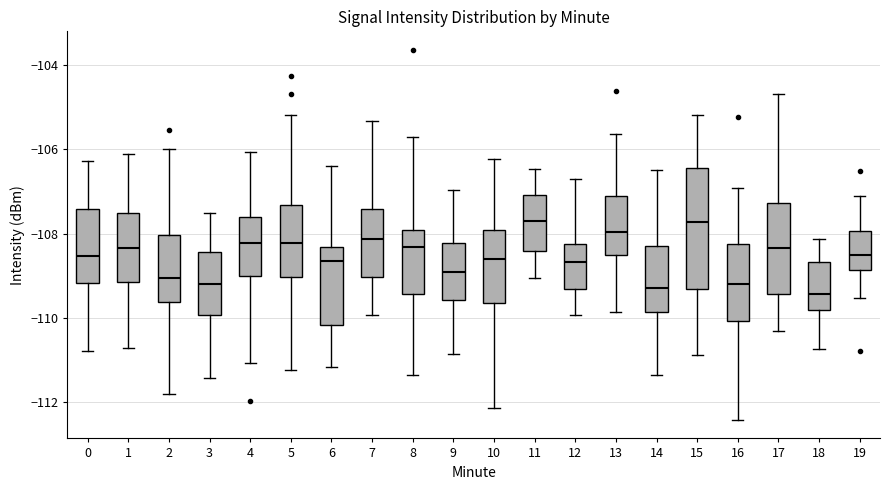

Reading left to right, read every box against the y-axis: the position of its median line, the range the box covers, and the ends of its whiskers. The values are not printed on the chart, so give them approximately, as read against the axis.

0: median -108.6, box -109.2 to -107.4, whiskers -110.8 to -106.2
1: median -108.4, box -109.2 to -107.6, whiskers -110.8 to -106.2
2: median -109.0, box -109.6 to -108.0, whiskers -111.8 to -106.0
3: median -109.2, box -110.0 to -108.4, whiskers -111.4 to -107.6
4: median -108.2, box -109.0 to -107.6, whiskers -111.0 to -106.0
5: median -108.2, box -109.0 to -107.4, whiskers -111.2 to -105.2
6: median -108.6, box -110.2 to -108.4, whiskers -111.2 to -106.4
7: median -108.2, box -109.0 to -107.4, whiskers -110.0 to -105.4
8: median -108.4, box -109.4 to -108.0, whiskers -111.4 to -105.8
9: median -109.0, box -109.6 to -108.2, whiskers -110.8 to -107.0
10: median -108.6, box -109.6 to -108.0, whiskers -112.2 to -106.2
11: median -107.8, box -108.4 to -107.0, whiskers -109.0 to -106.4
12: median -108.6, box -109.4 to -108.2, whiskers -110.0 to -106.8
13: median -108.0, box -108.6 to -107.2, whiskers -109.8 to -105.6
14: median -109.2, box -109.8 to -108.2, whiskers -111.4 to -106.4
15: median -107.8, box -109.4 to -106.4, whiskers -110.8 to -105.2
16: median -109.2, box -110.0 to -108.2, whiskers -112.4 to -107.0
17: median -108.4, box -109.4 to -107.2, whiskers -110.4 to -104.8
18: median -109.4, box -109.8 to -108.6, whiskers -110.8 to -108.2
19: median -108.4, box -108.8 to -108.0, whiskers -109.6 to -107.2